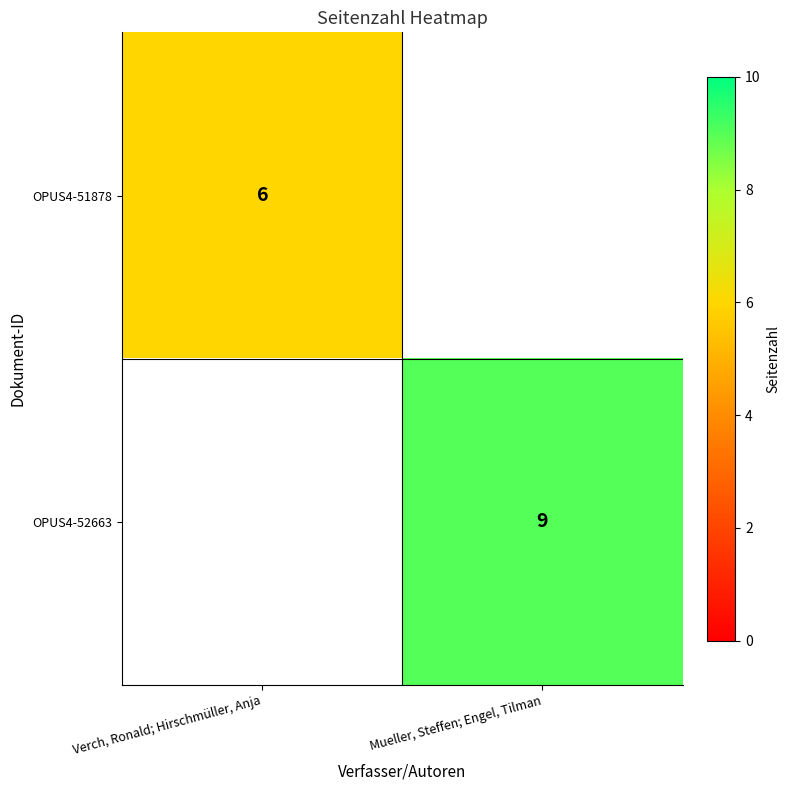

The value of OPUS4-51878 at Verch, Ronald; Hirschmüller, Anja is 8. True or false?

False